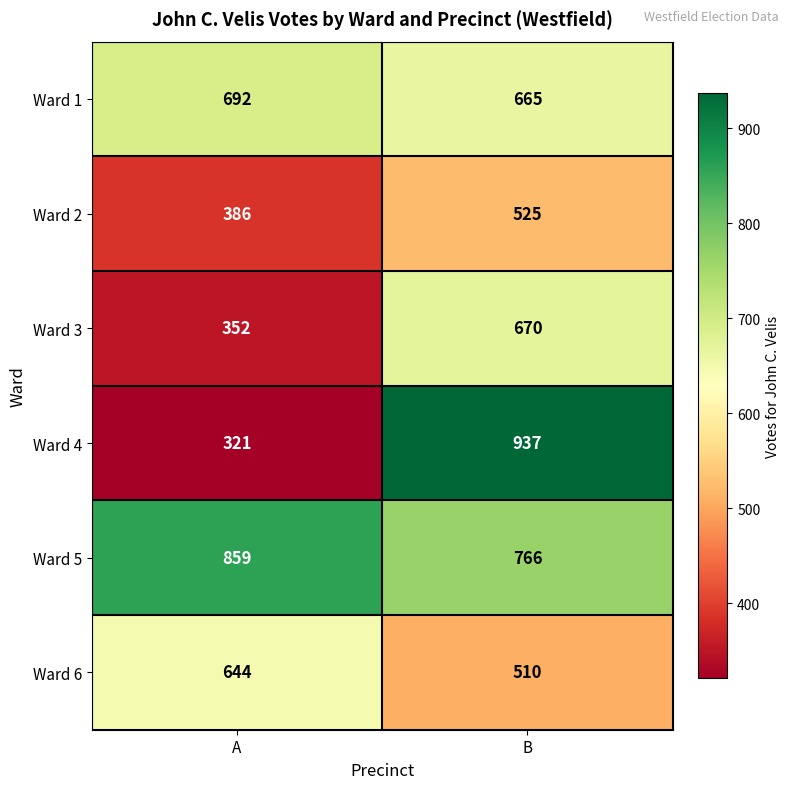

Rank the categories by Ward 6 value from lowest to highest.

B, A